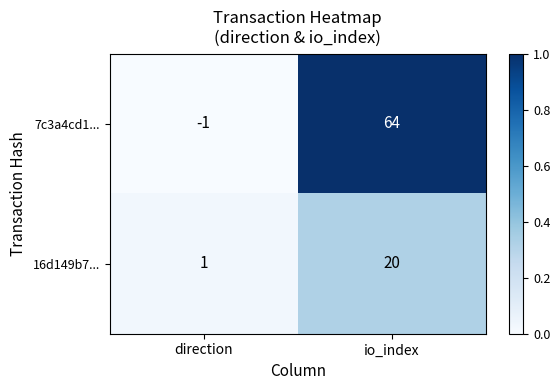

Which series has the widest spread of values?

7c3a4cd1...